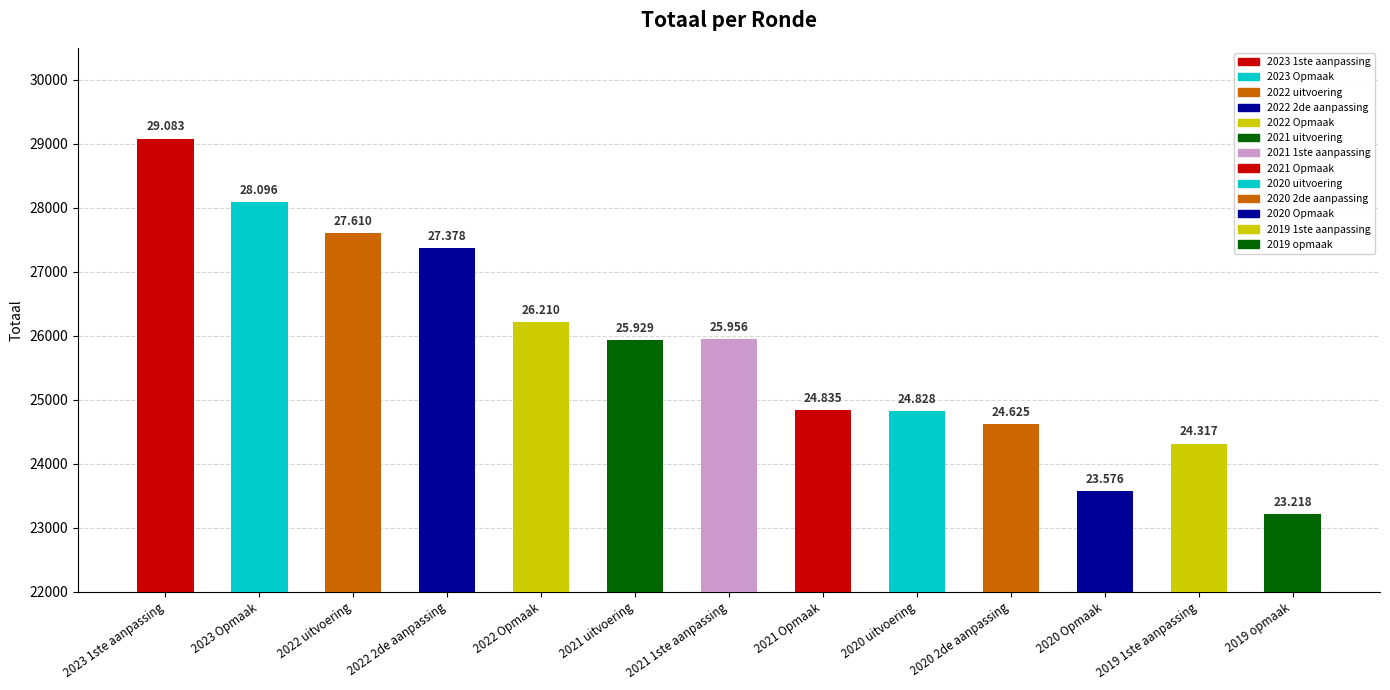

What is the approximate value at 2022 Opmaak?

26210